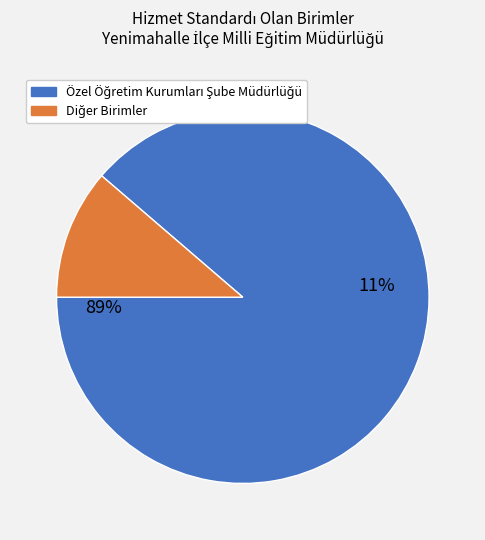

To the nearest percent, what percentage of the pie is Özel Öğretim Kurumları Şube Müdürlüğü?

89%